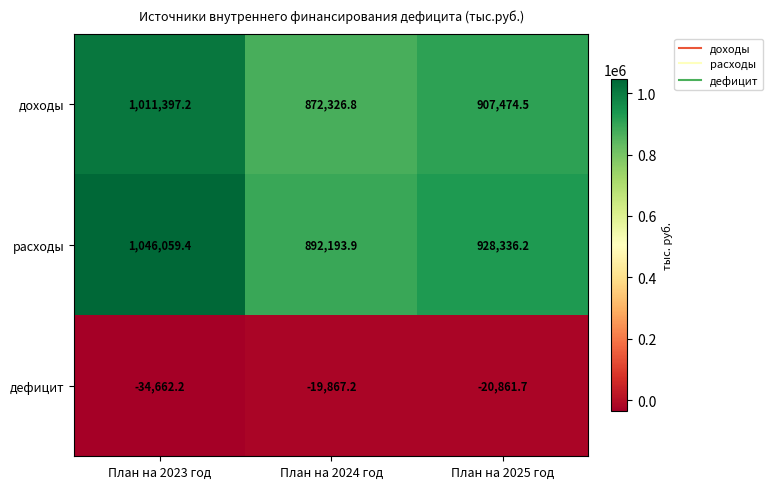

At which label does дефицит first exceed -20861?

План на 2024 год